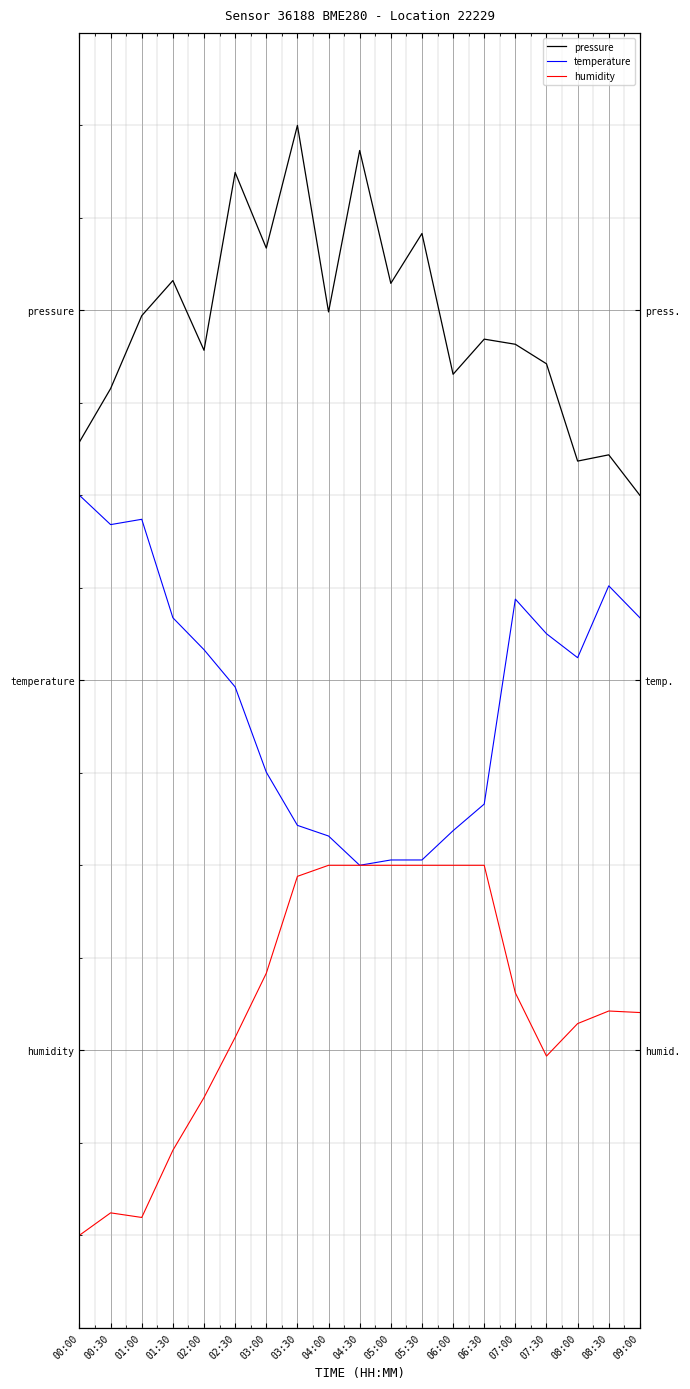

True or false: humidity and pressure cross at least once.

False